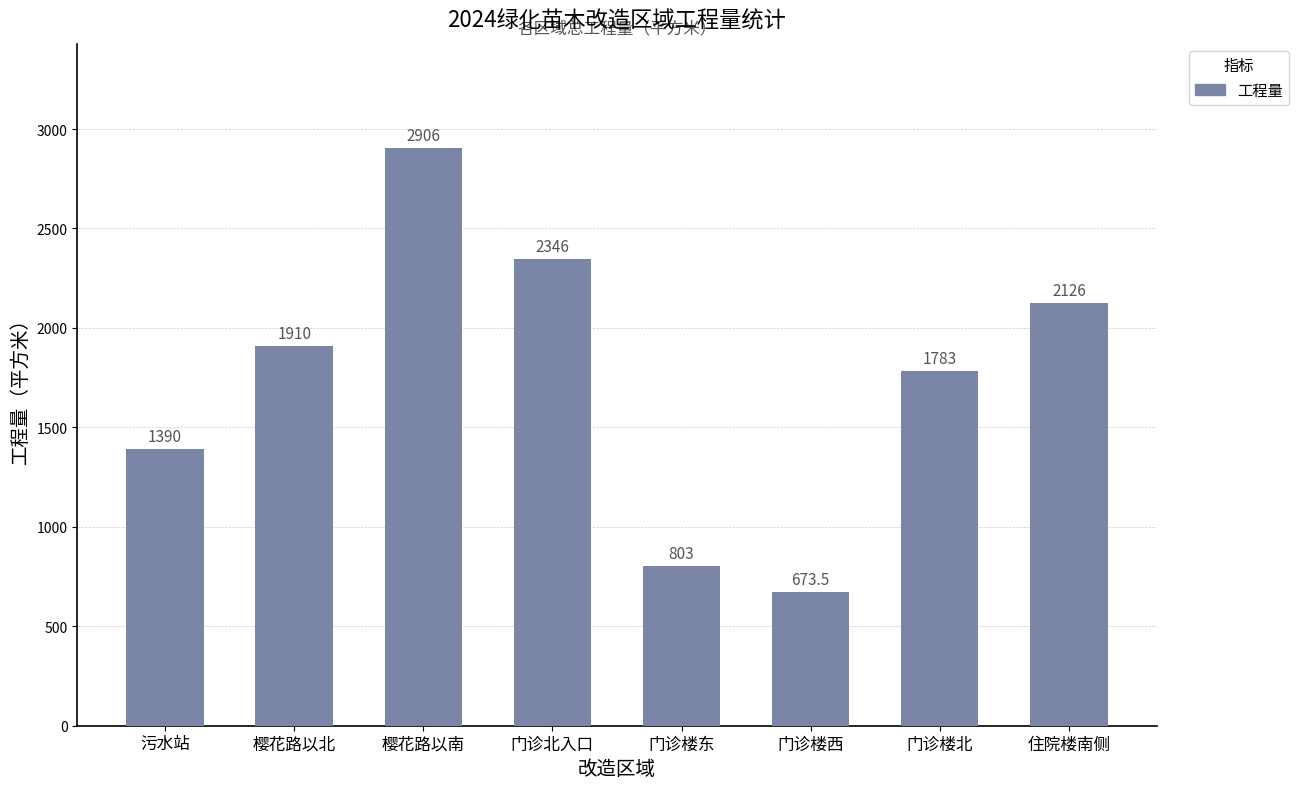

What is the sum of the values at 住院楼南侧 and 门诊北入口?

4472.0